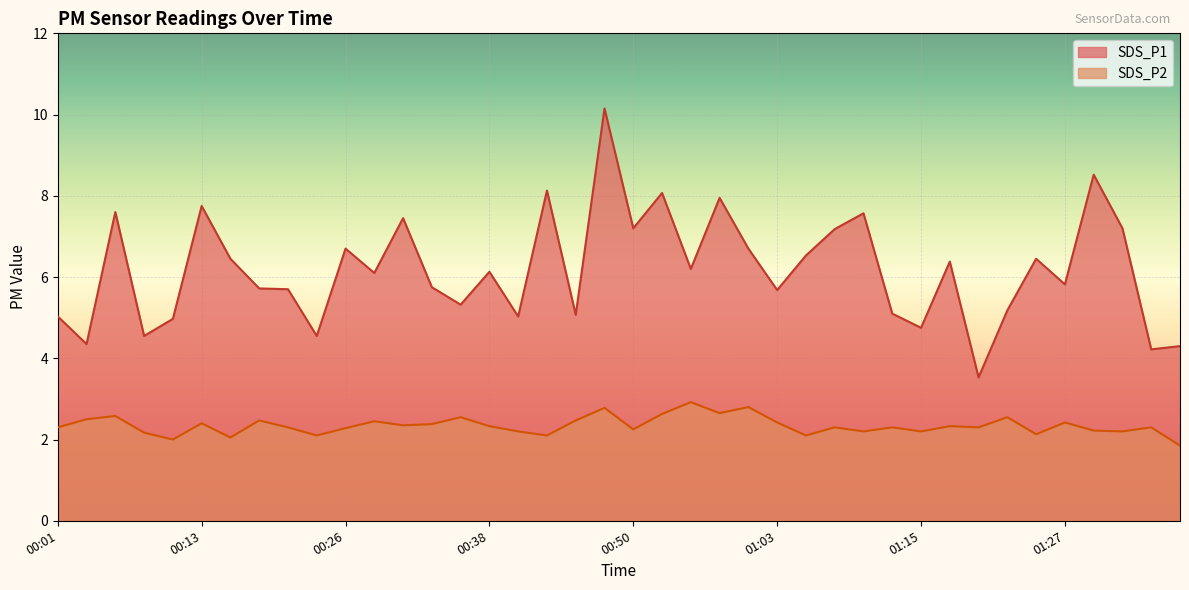

At which label is SDS_P1 closest to 6?

00:28